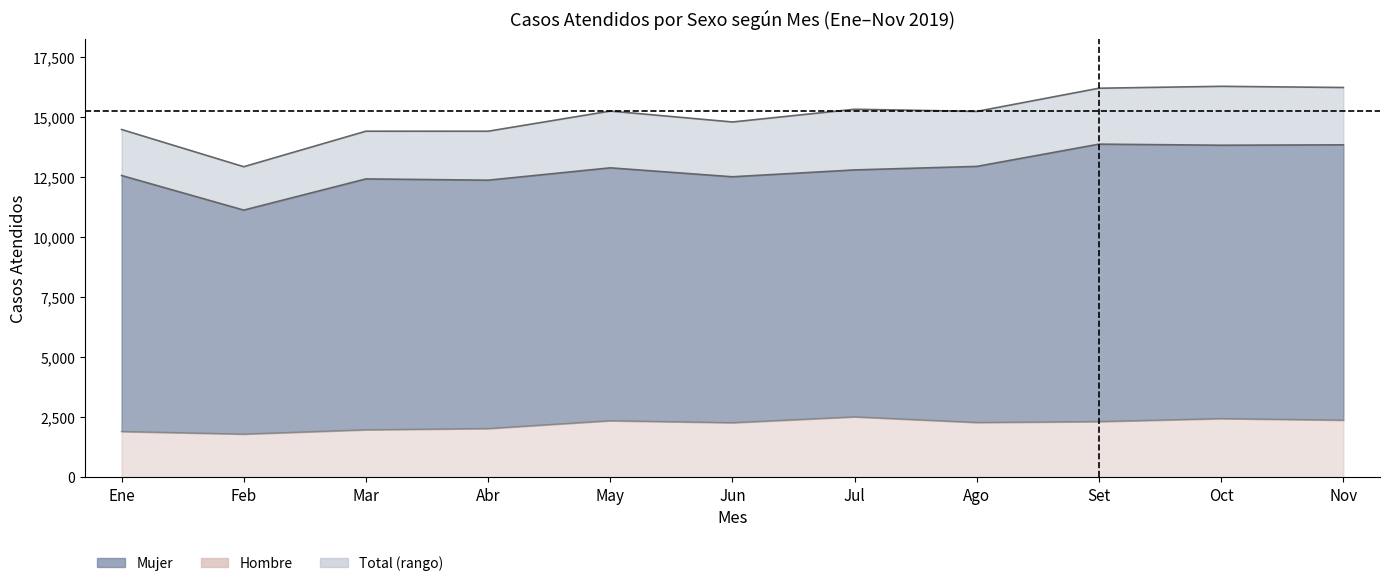

At which label does Total first exceed 15245?

May